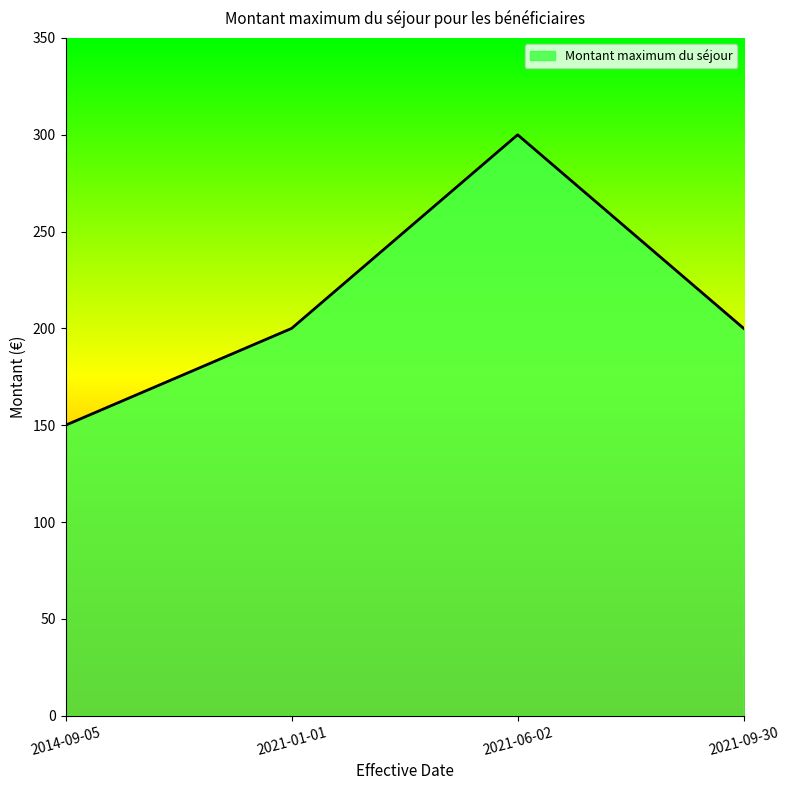

Which category has the lowest value across all series?

2014-09-05